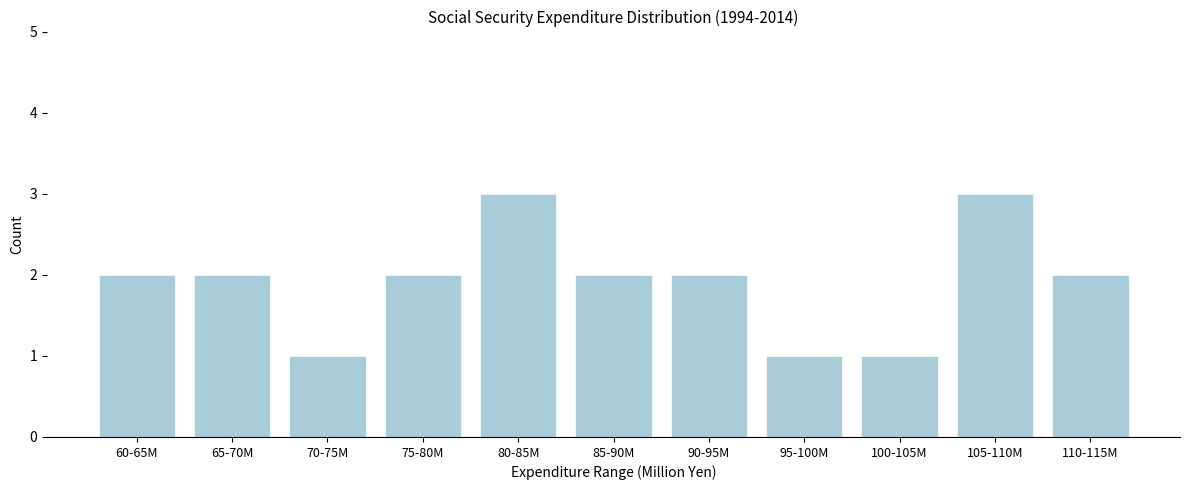

Reading left to right, extract all data points from this chart.

60-65M=2	65-70M=2	70-75M=1	75-80M=2	80-85M=3	85-90M=2	90-95M=2	95-100M=1	100-105M=1	105-110M=3	110-115M=2